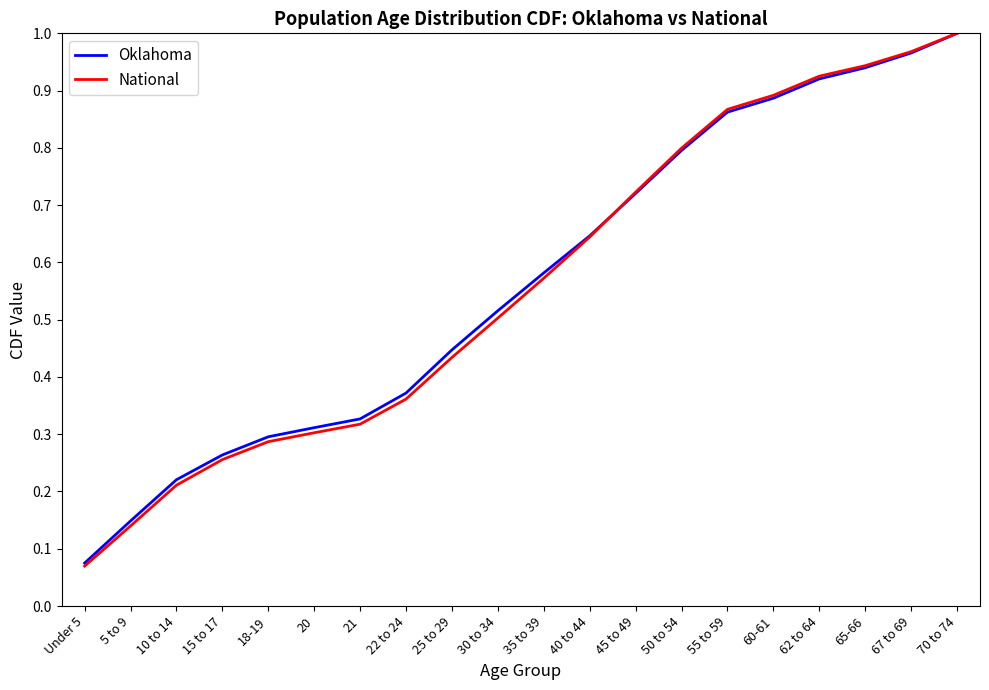

Which series has the largest range (max minus min)?

National